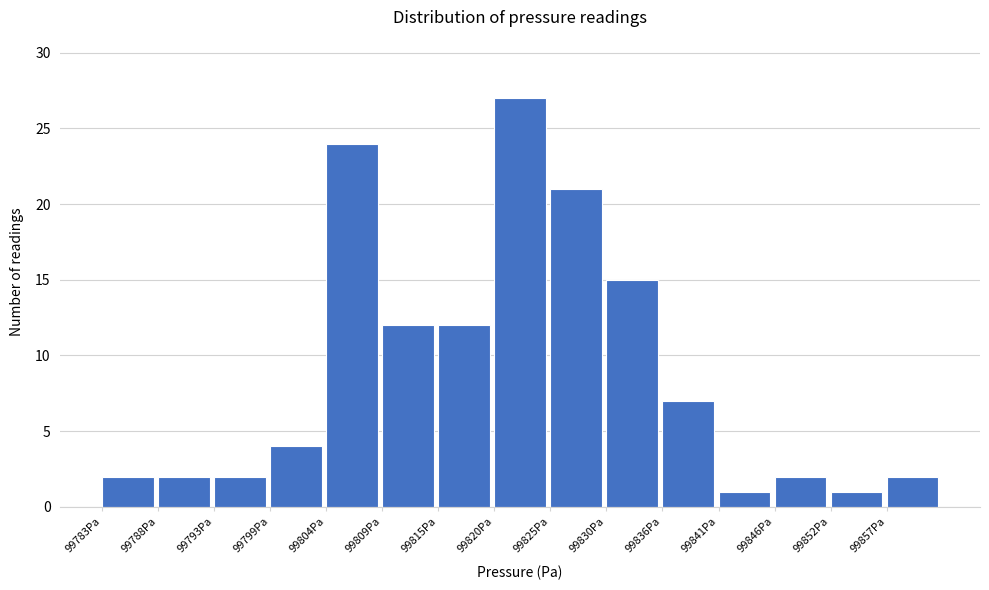

Reading left to right, transcribe this chart: for each bar, give the range it covers on the x-axis and its height. Neither the bar edges nor the heights are printed on the chart, so give them approximately, as read against the axes.

99783 to 99788: 2
99788 to 99793: 2
99793 to 99799: 2
99799 to 99804: 4
99804 to 99809: 24
99809 to 99815: 12
99815 to 99820: 12
99820 to 99825: 27
99825 to 99830: 21
99830 to 99836: 15
99836 to 99841: 7
99841 to 99846: 1
99846 to 99852: 2
99852 to 99857: 1
99857 to 99862: 2